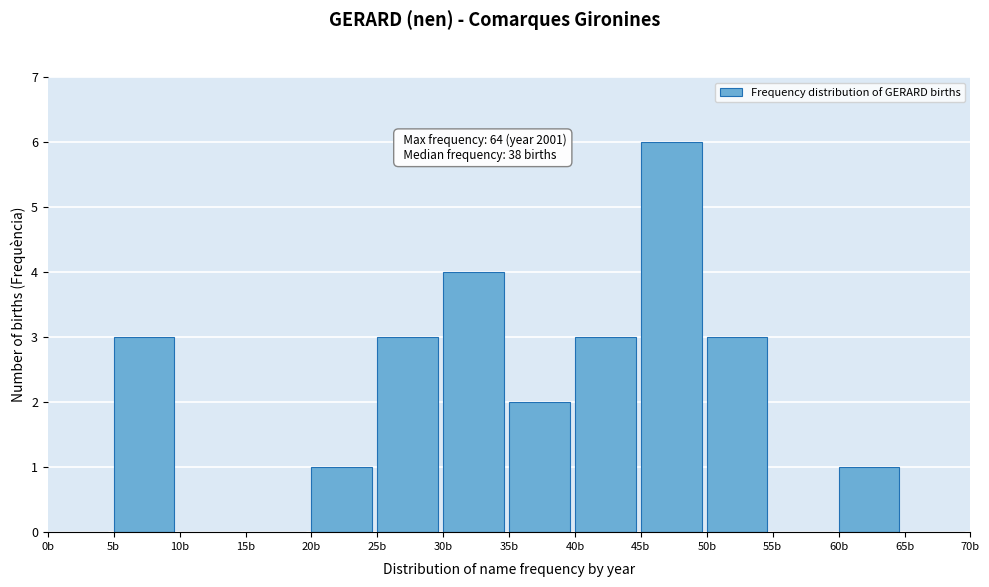

Which range on the x-axis has the tallest bar?

45 to 50